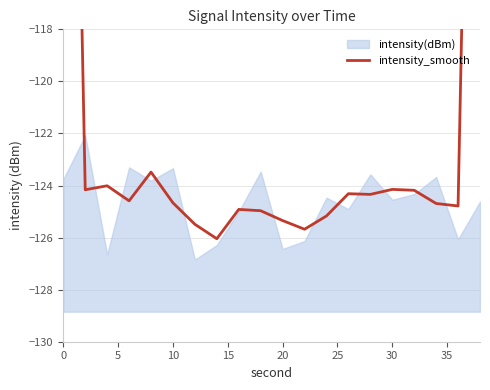

Reading left to right, extract all data points from this chart.

-81.9	-124.2	-124.0	-124.6	-123.5	-124.7	-125.5	-126.0	-124.9	-125.0	-125.3	-125.7	-125.2	-124.3	-124.3	-124.1	-124.2	-124.7	-124.8	-83.6